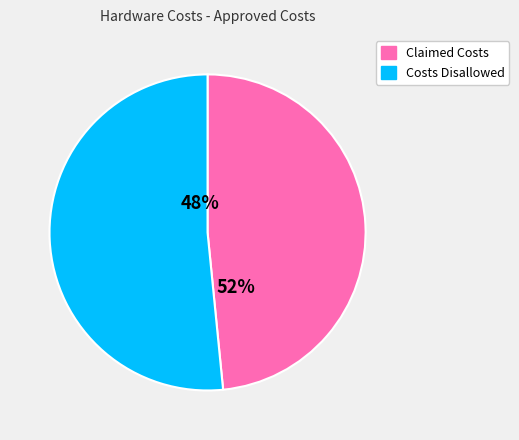

Which slice is the largest?

Costs Disallowed